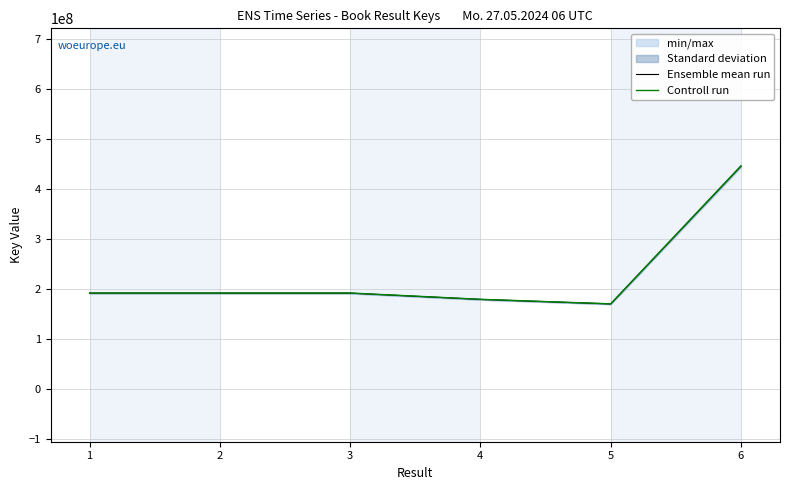

What is the sum of the Ensemble mean run values at 2 and 1?

383501453.0